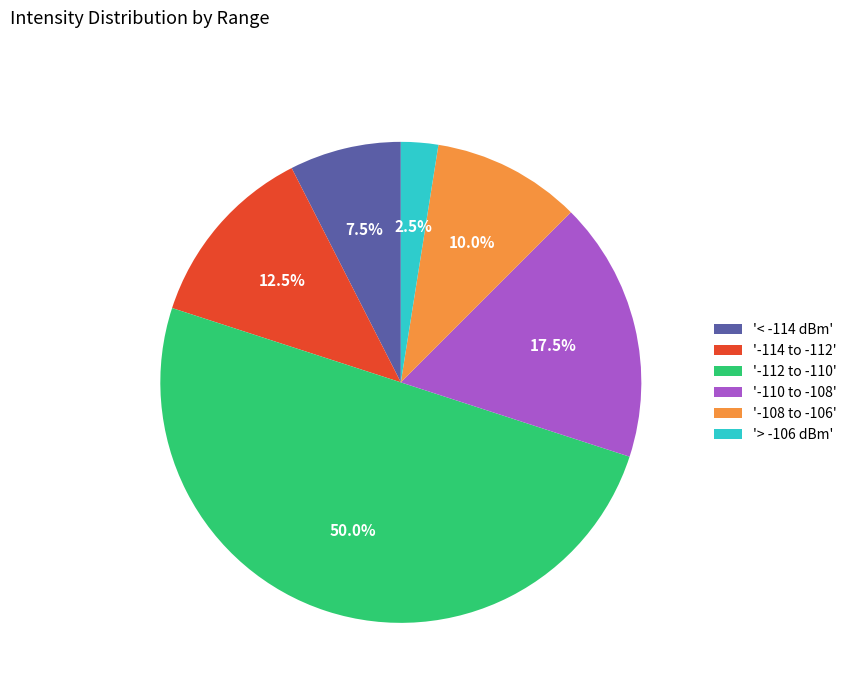

Which slice is the smallest?

'> -106 dBm'